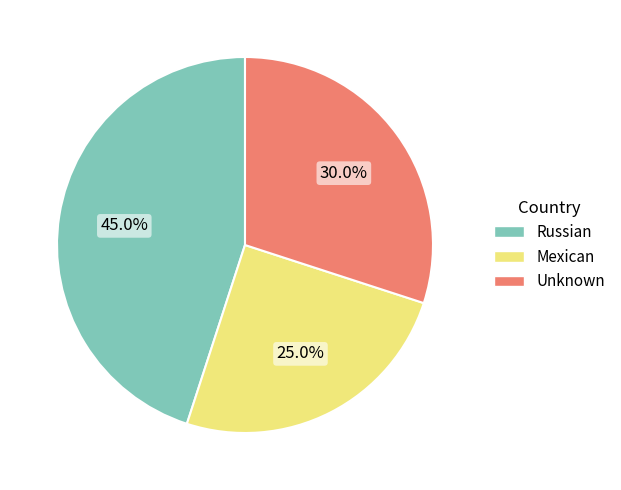

True or false: Unknown accounts for 26% of the total.

False